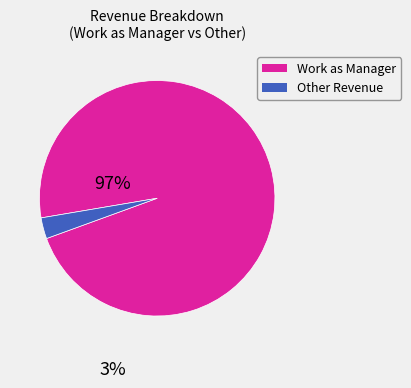

Is there a majority slice in this chart?

Yes